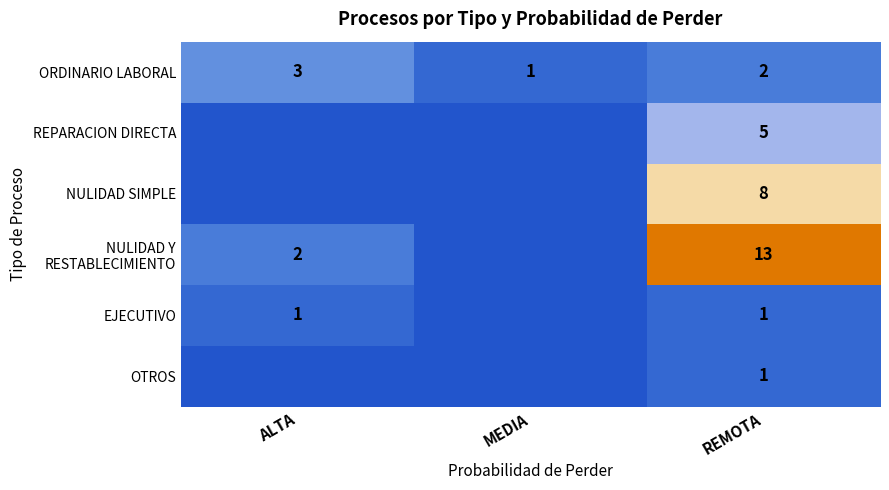

What is the sum of all ORDINARIO LABORAL values?

6